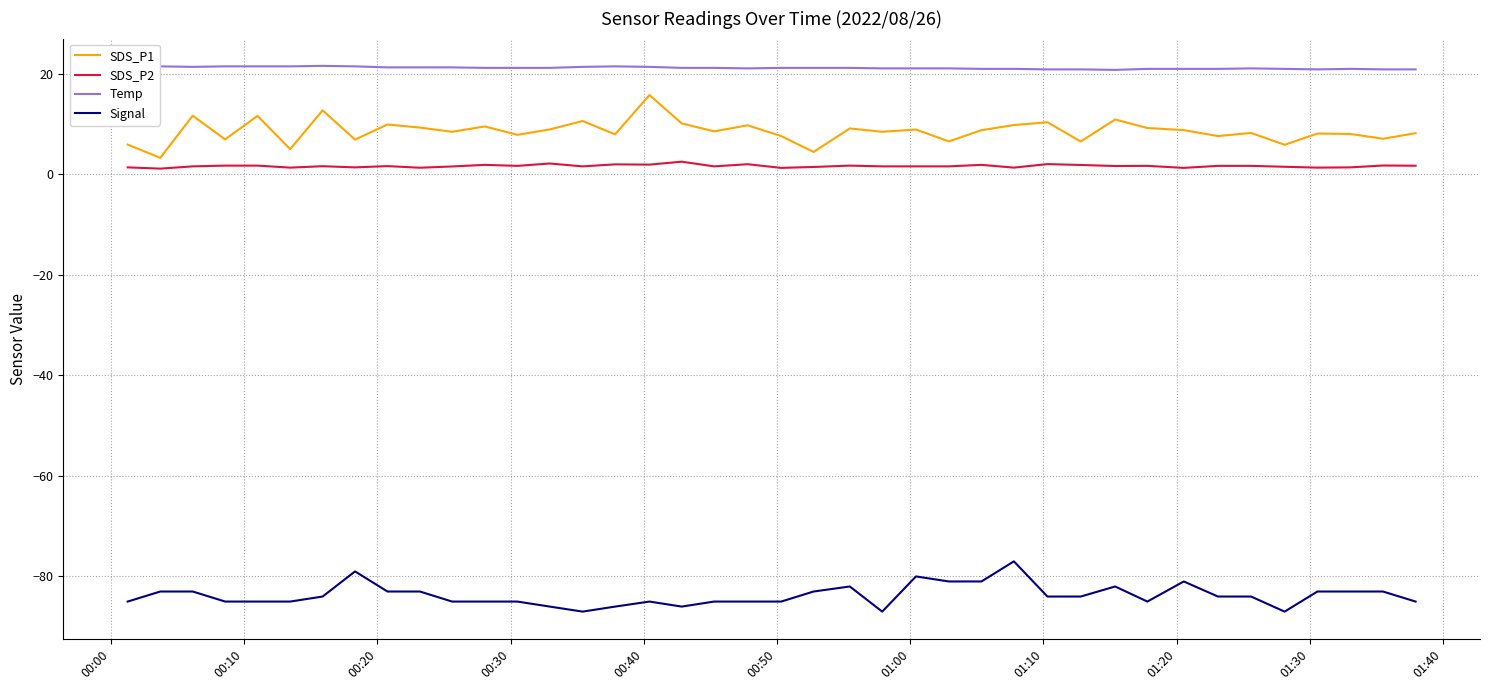

Rank the series by their maximum value, from lowest to highest.

Signal, SDS_P2, SDS_P1, Temp